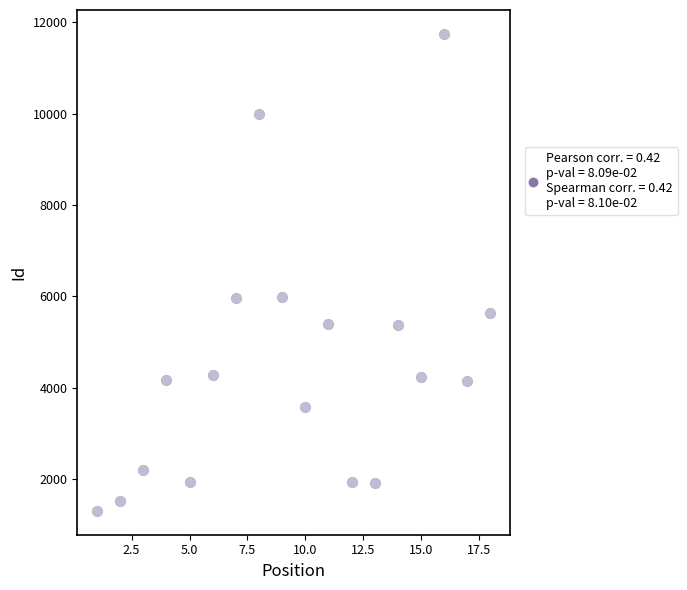

What is the range of Y values (max minus min)?

10442